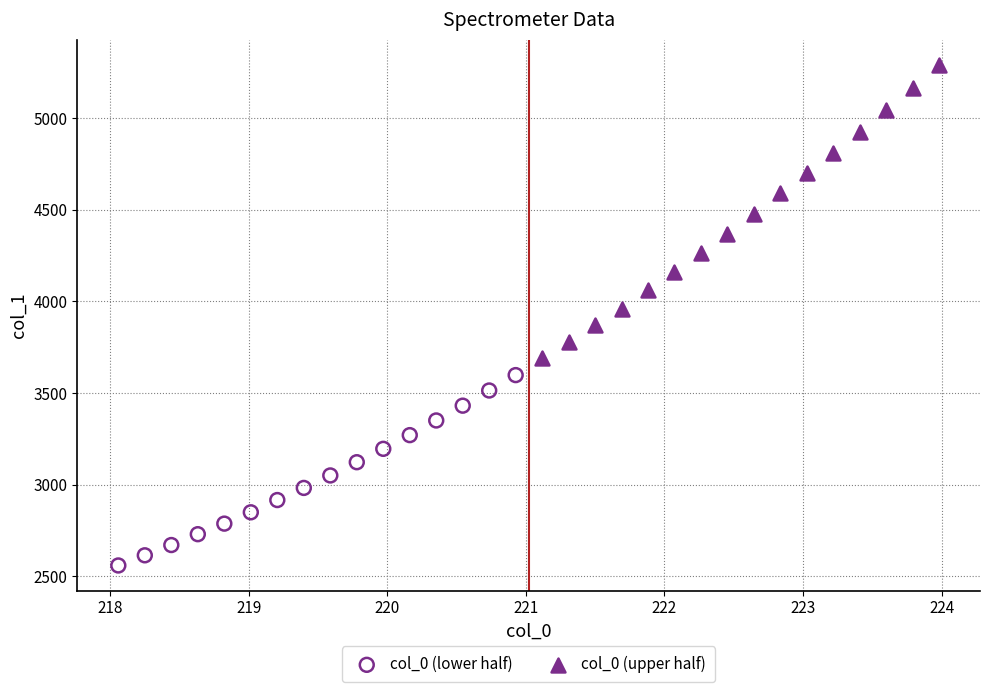

Which series contains the lowest Y value?

col_0 (lower half)